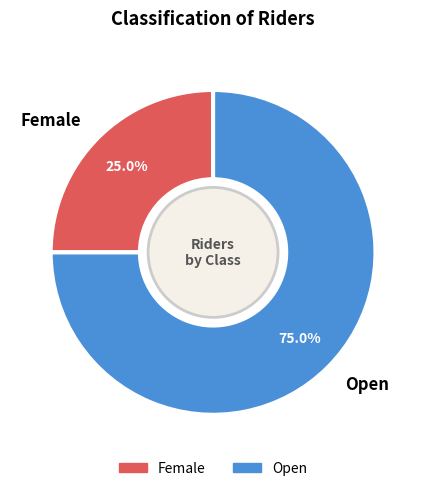

Between Open and Female, which is larger?

Open